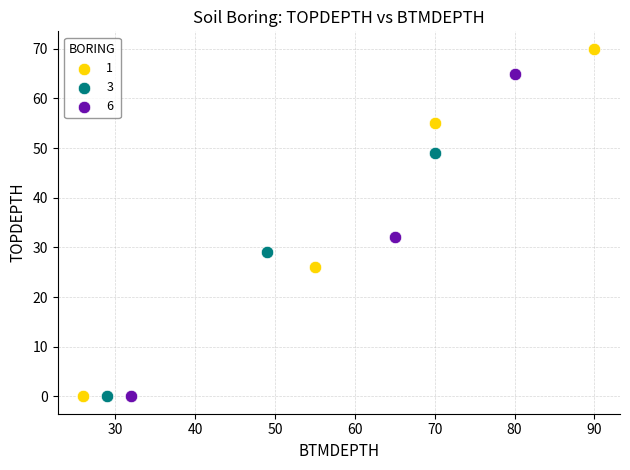

Which series contains the highest Y value?

1